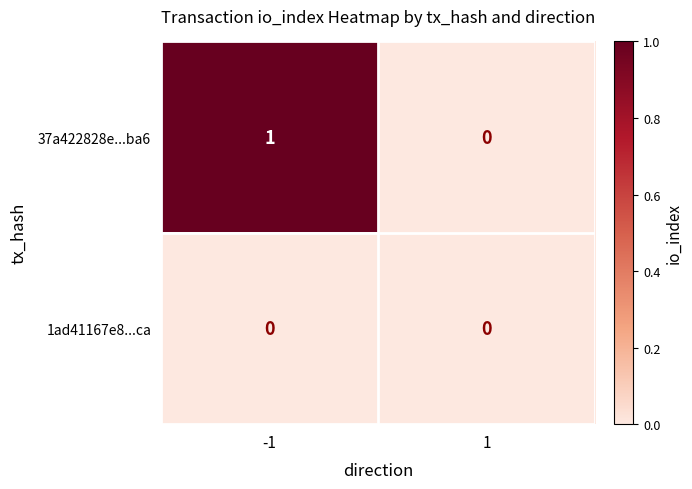

Which series has the largest total across all categories?

37a422828e...ba6